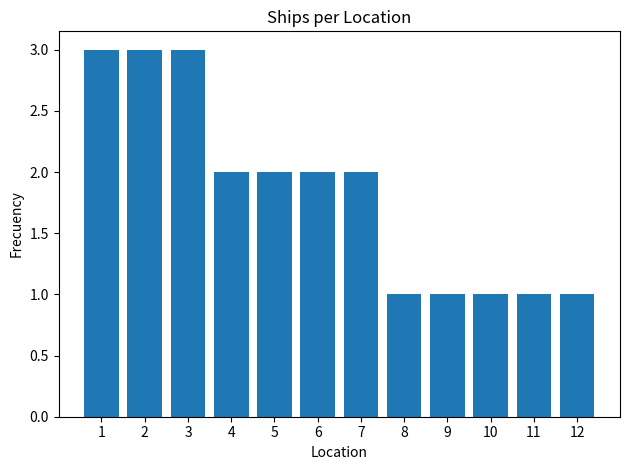

What is the change in value from 2 to 6?

-1